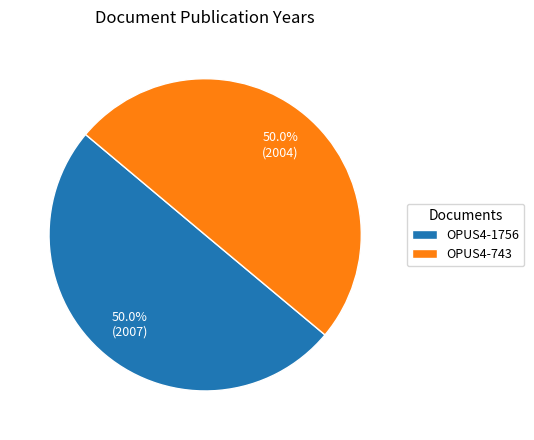

What is the ratio of the value at OPUS4-1756 to the value at OPUS4-743?

1.0